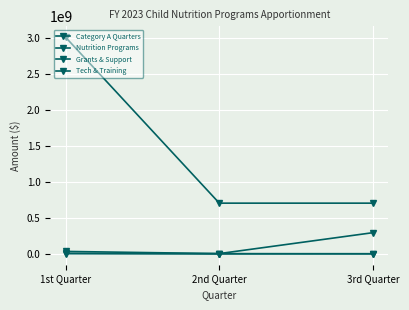

How many data points in Nutrition Programs are less than 2785504?

1